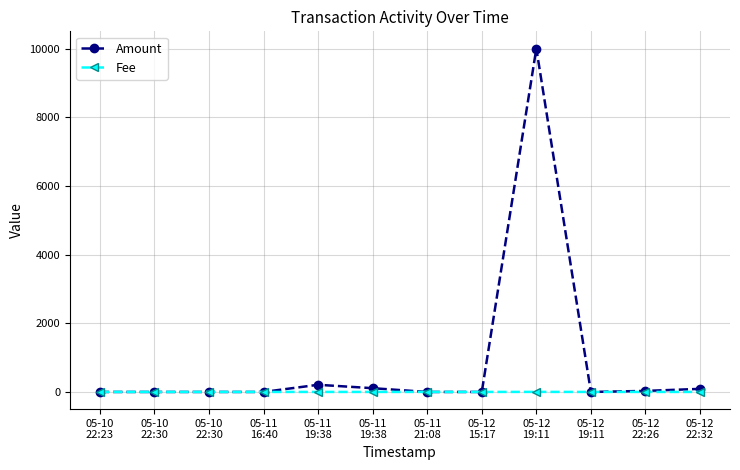

Reading left to right, transcribe all the data shown in this chart.

Amount: 0.0	0.0	0.0	0.0	208.7	109.5	0.0	0.0	10000.0	0.0	30.0	90.0
Fee: 1.0	1.0	1.0	1.0	1.0	1.0	1.0	1.0	2.0	1.0	1.0	1.0